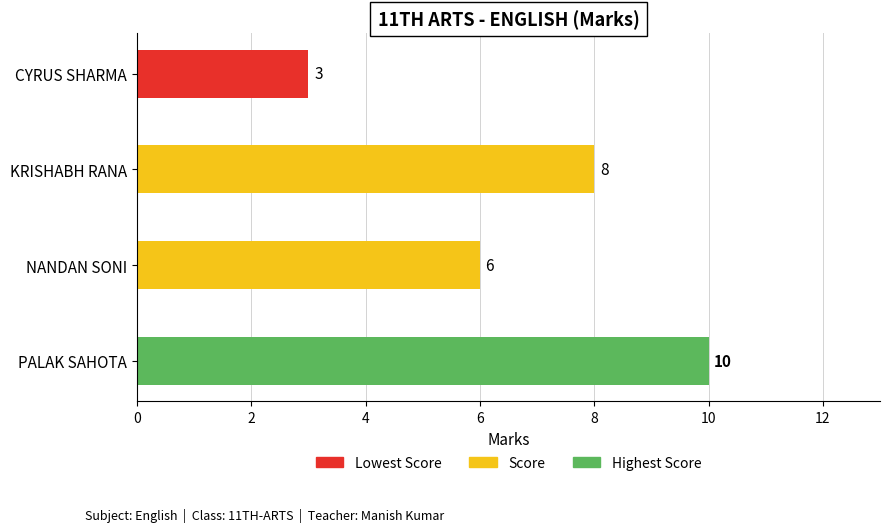

What is the value of the Max bar at the 2nd from the left?

10